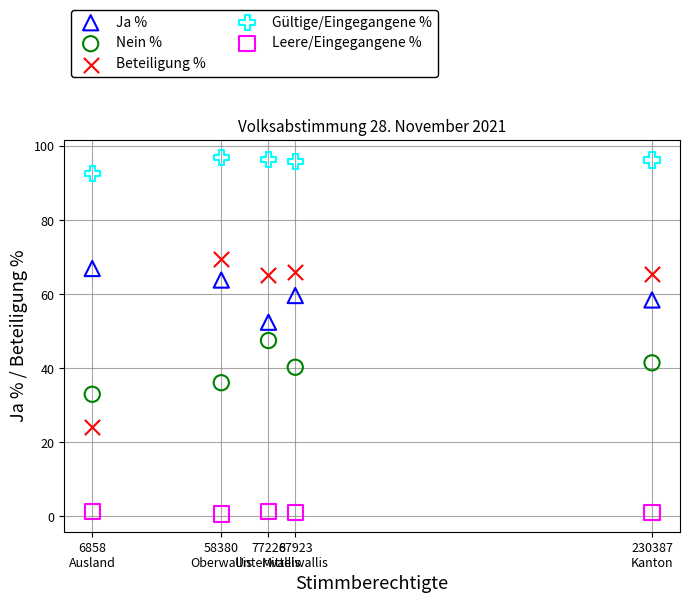

Which series contains the lowest Y value?

Leere/Eingegangene %